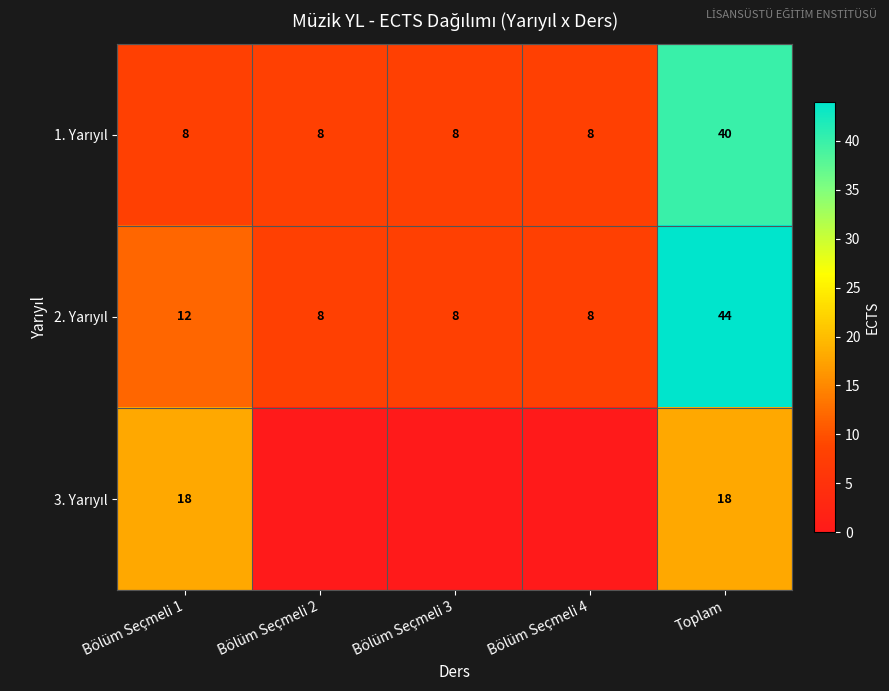

What is the lowest value of the 2. Yarıyıl series?

8